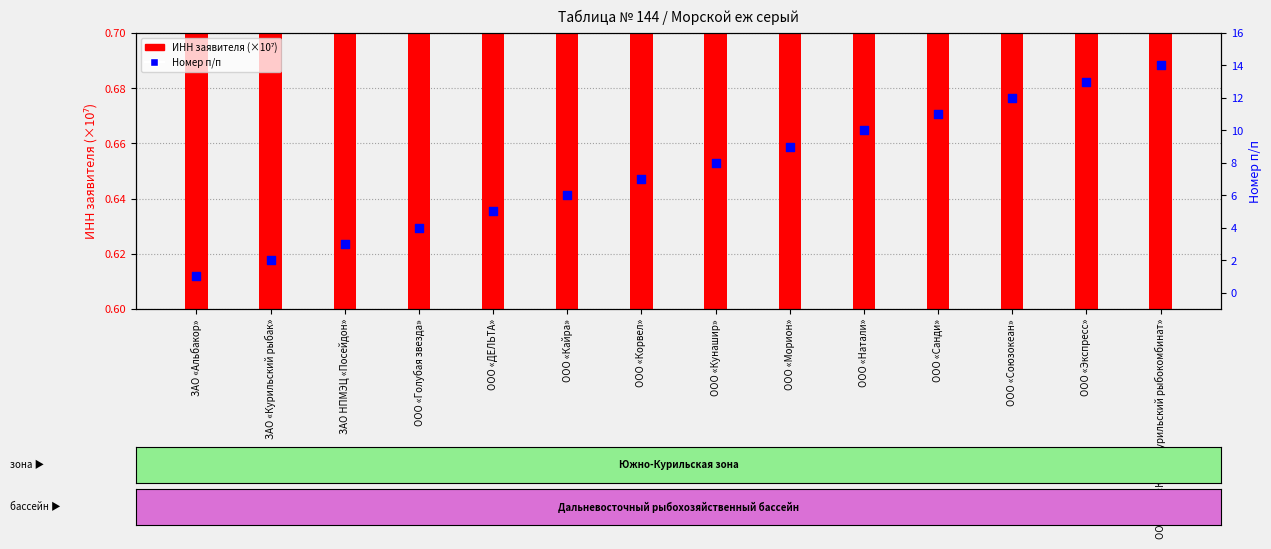

Which series has the largest total across all categories?

INN (×10⁷)